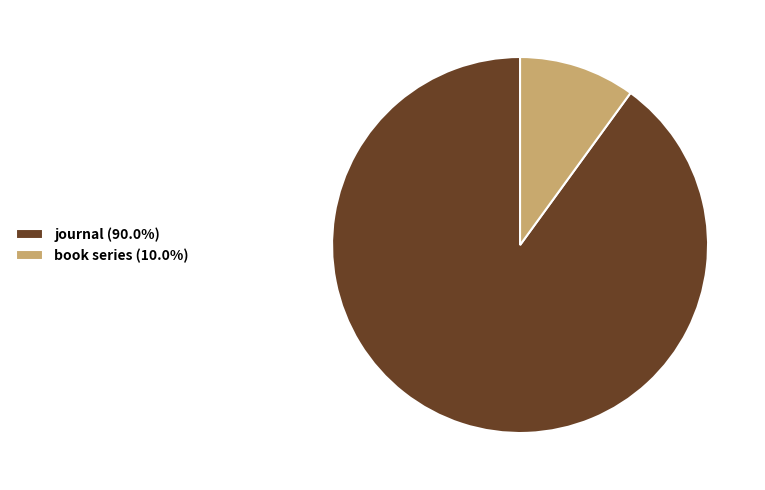

True or false: book series accounts for 10% of the total.

True